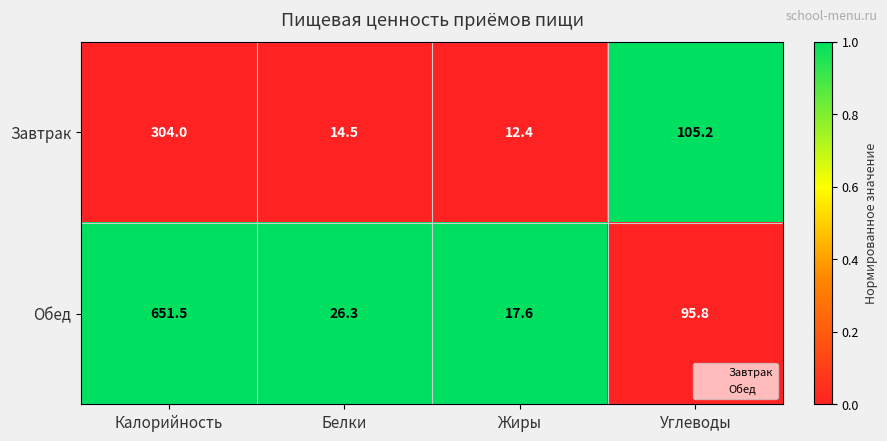

Which category has the lowest value across all series?

Жиры